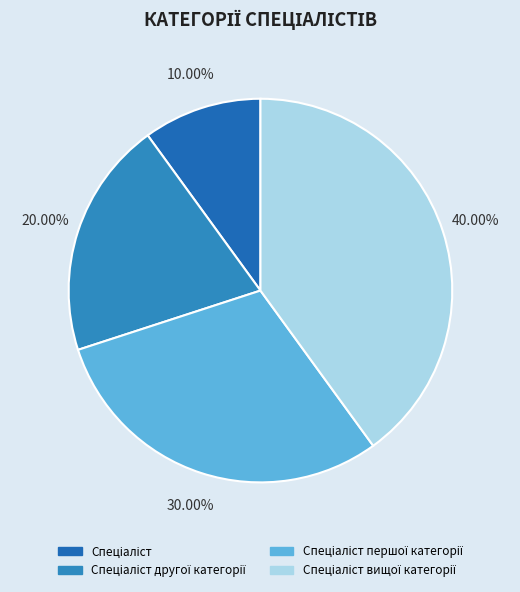

What is the smallest slice in the pie chart?

Спеціаліст